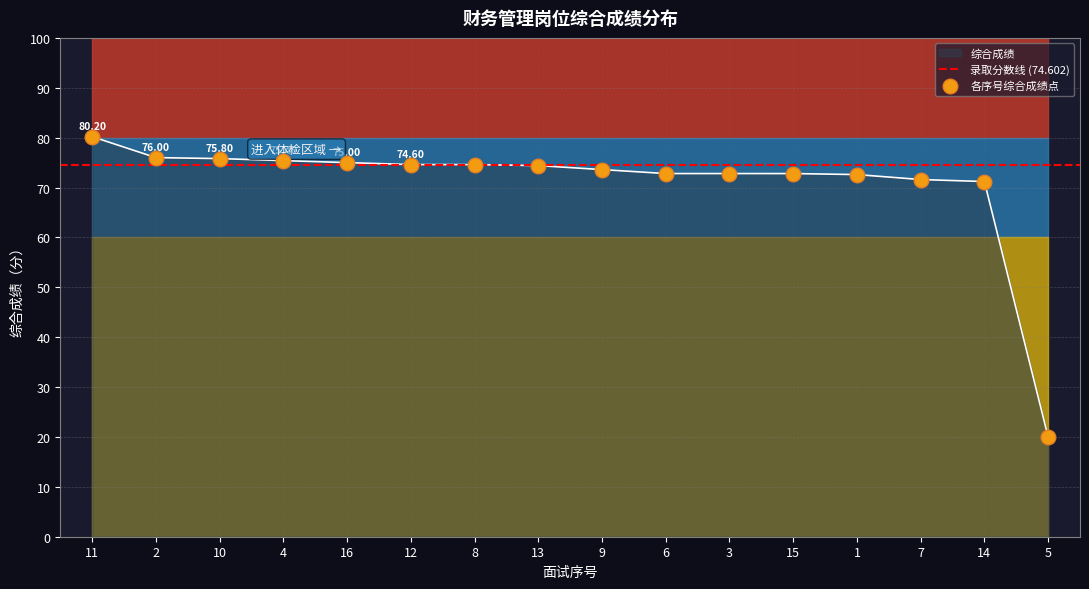

What is the ratio of the value at 3 to the value at 12?

1.0